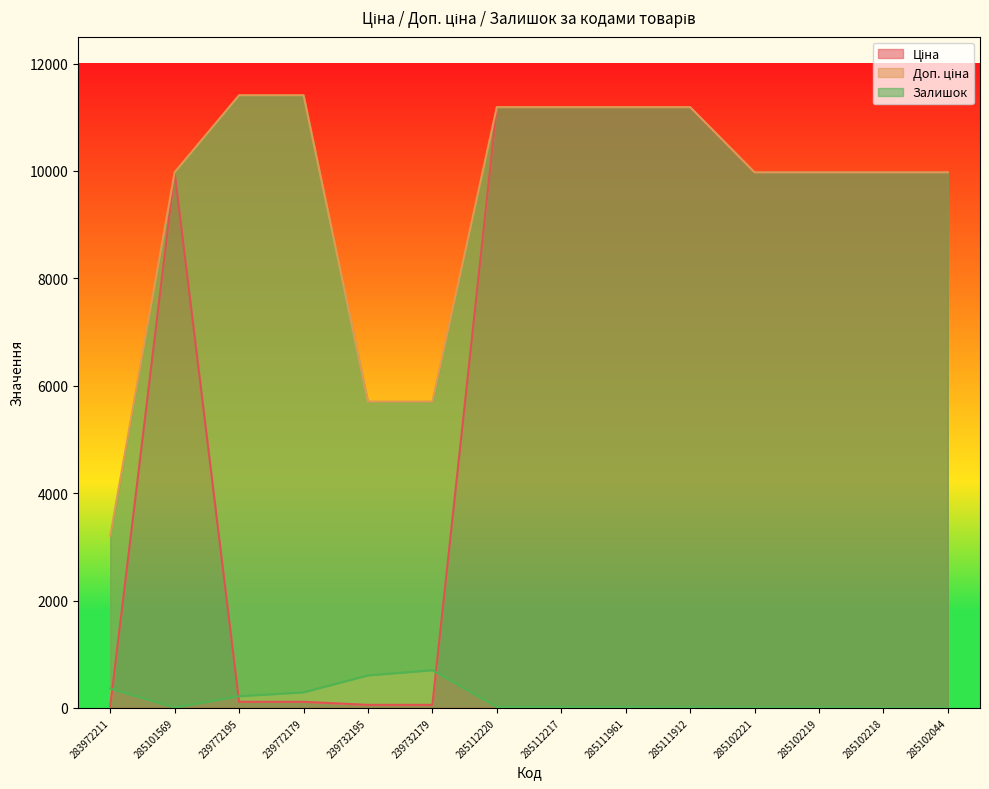

True or false: Залишок and Доп. ціна cross at least once.

False